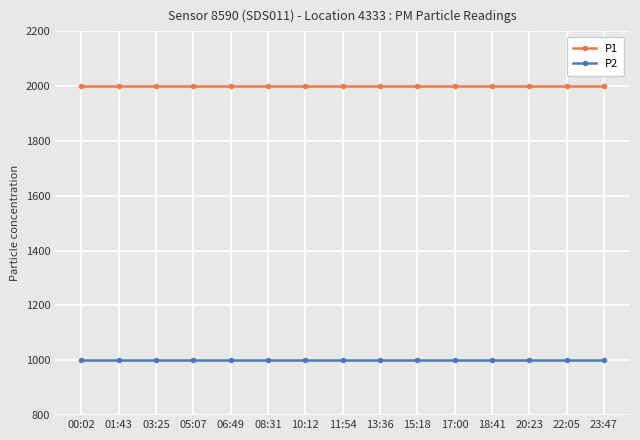

What is the average value of the P1 series?

1999.9